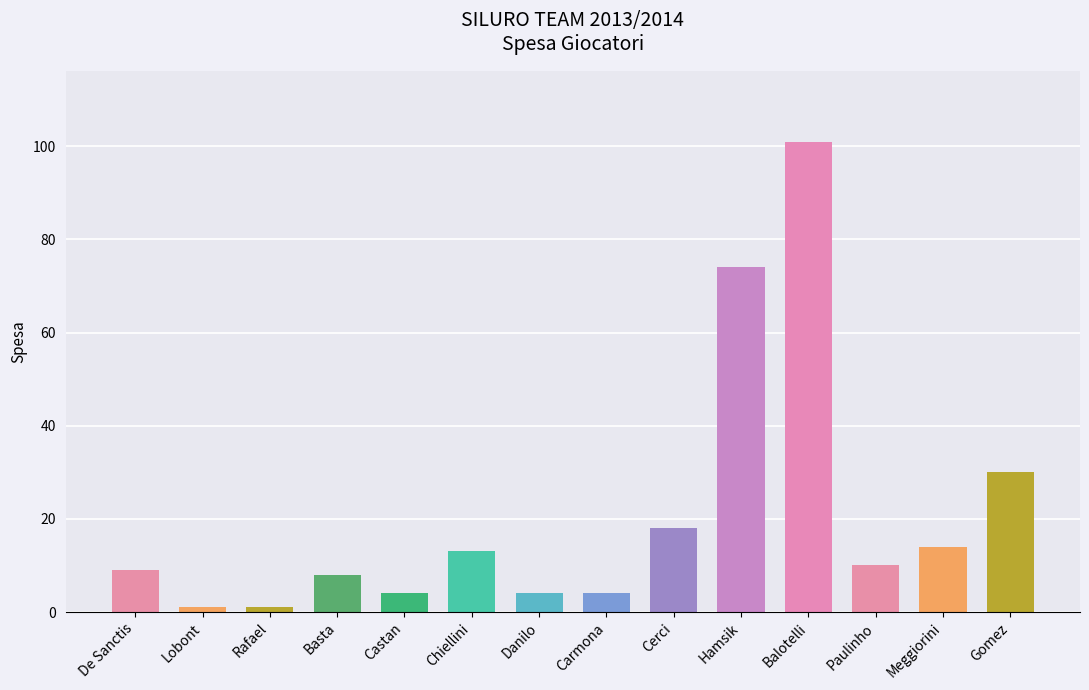

The value at Chiellini is 4. True or false?

False